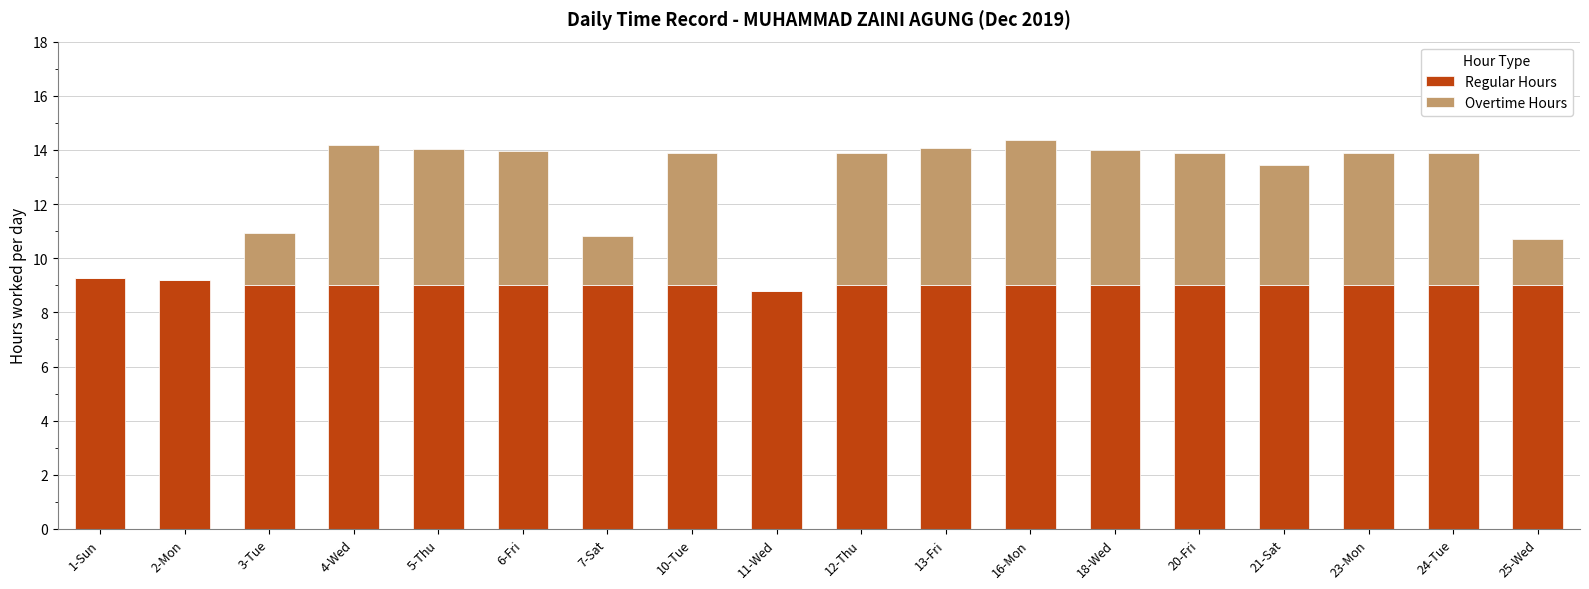

True or false: Regular Hours has a value of 14.3 at 18-Wed.

False